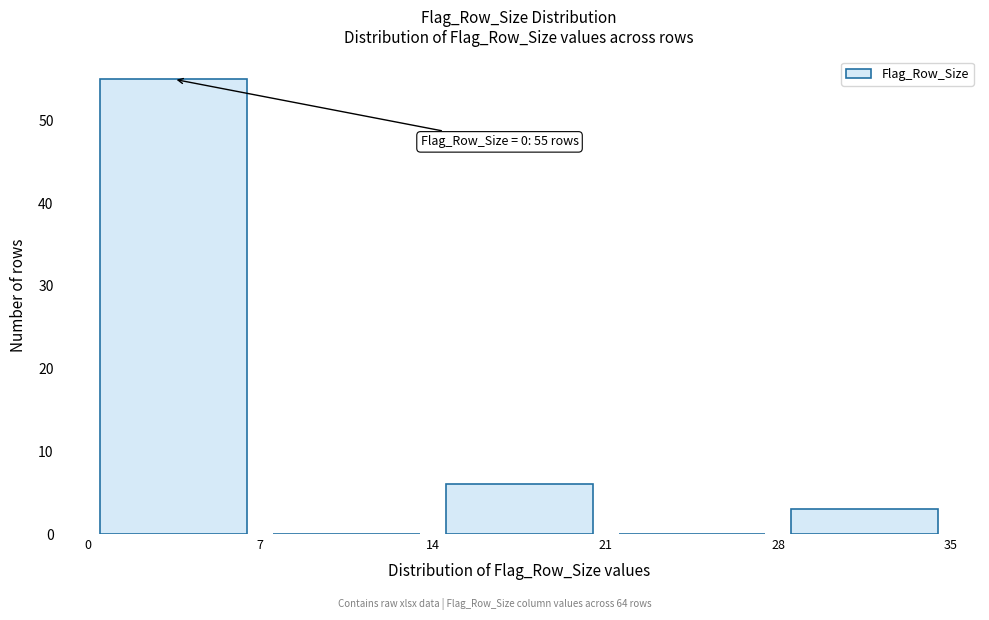

Which range on the x-axis has the tallest bar?

0 to 7